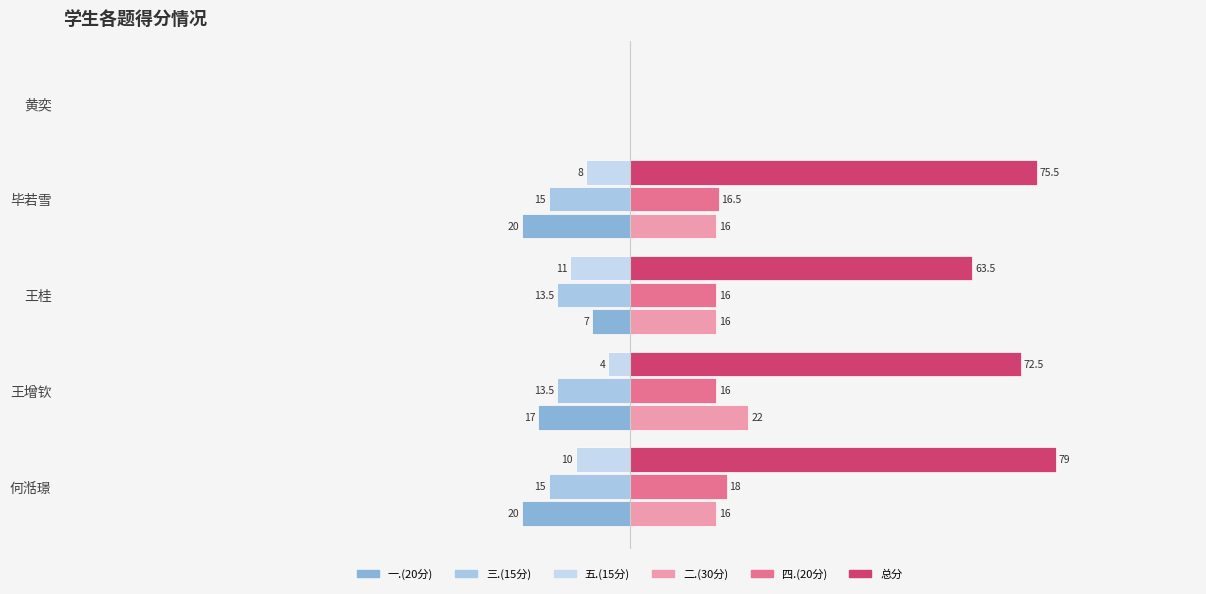

How many categories are shown in the chart?

5